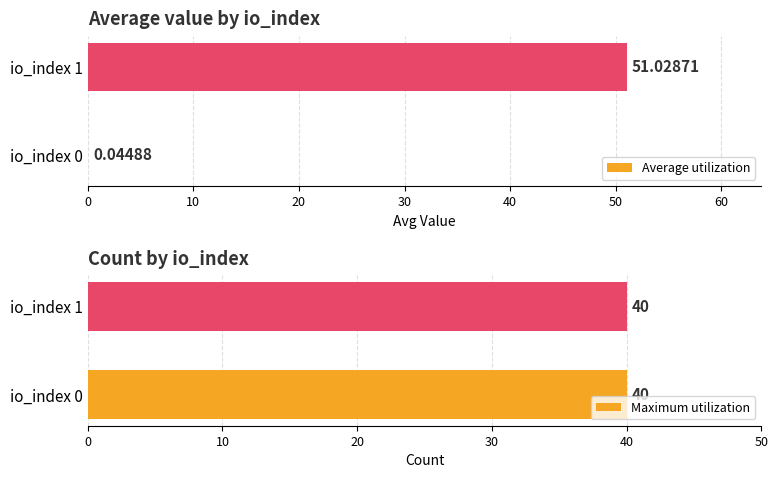

The Average utilization series shows 91.0 at io_index 1. True or false?

False